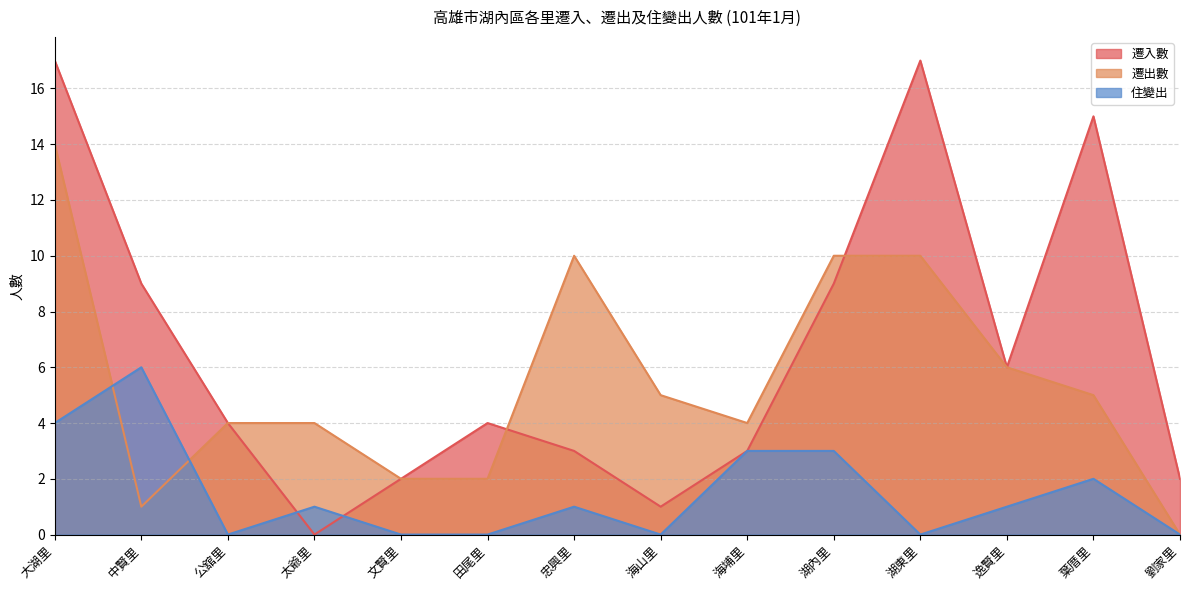

At which label is 遷入數 closest to 8?

中賢里